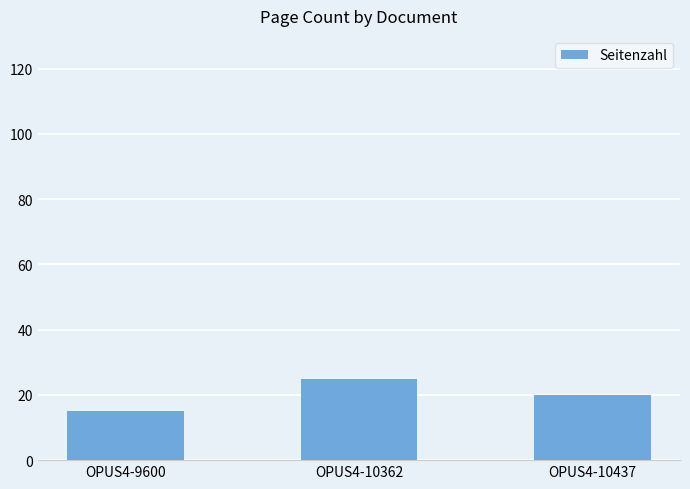

List the labels in order of value, largest first.

OPUS4-10362, OPUS4-10437, OPUS4-9600